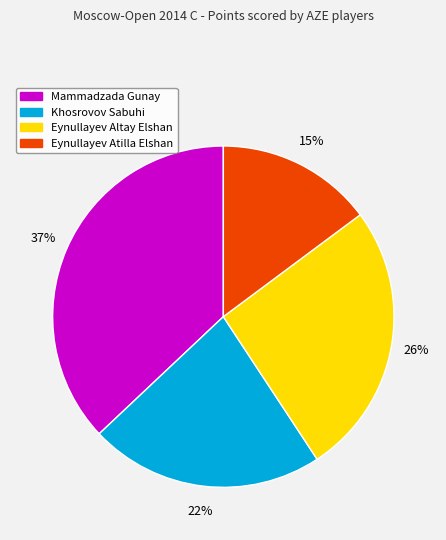

How many slices are in this pie chart?

4